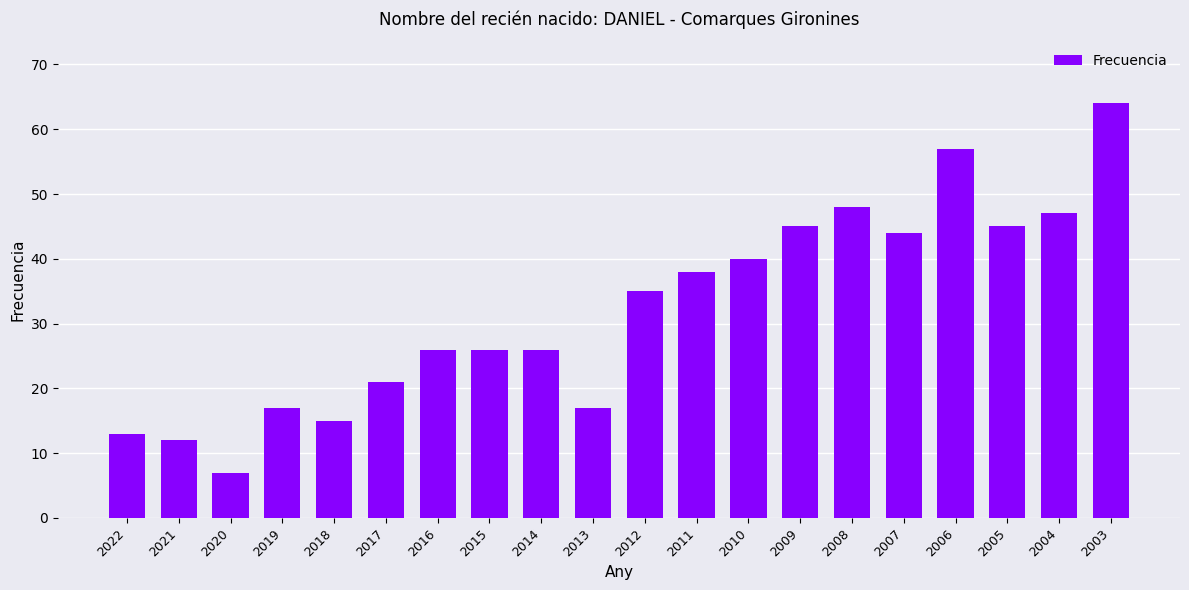

Which has a higher value, 2017 or 2013?

2017